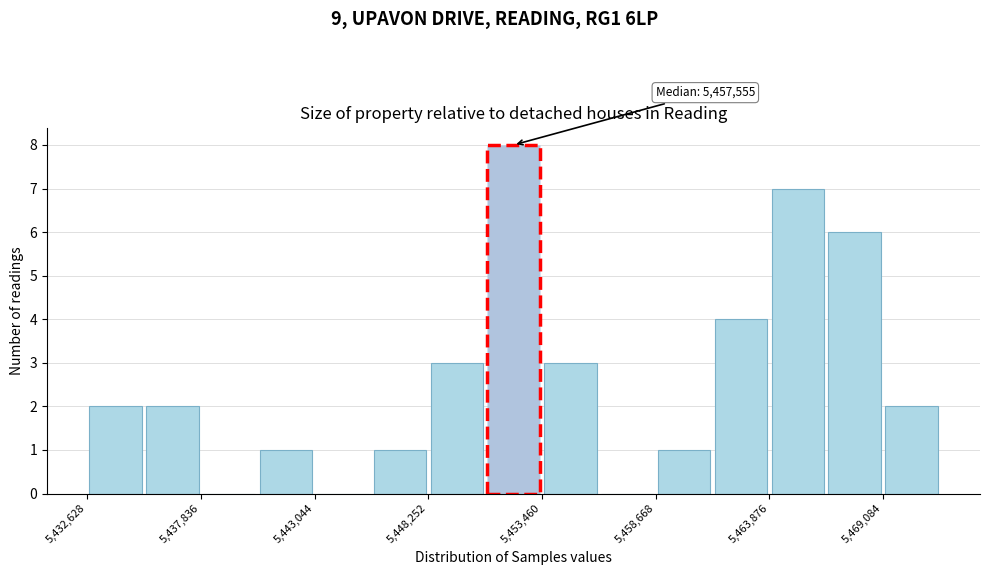

Read against the x-axis, roughly where is the centre of the tallest bar?

5452000